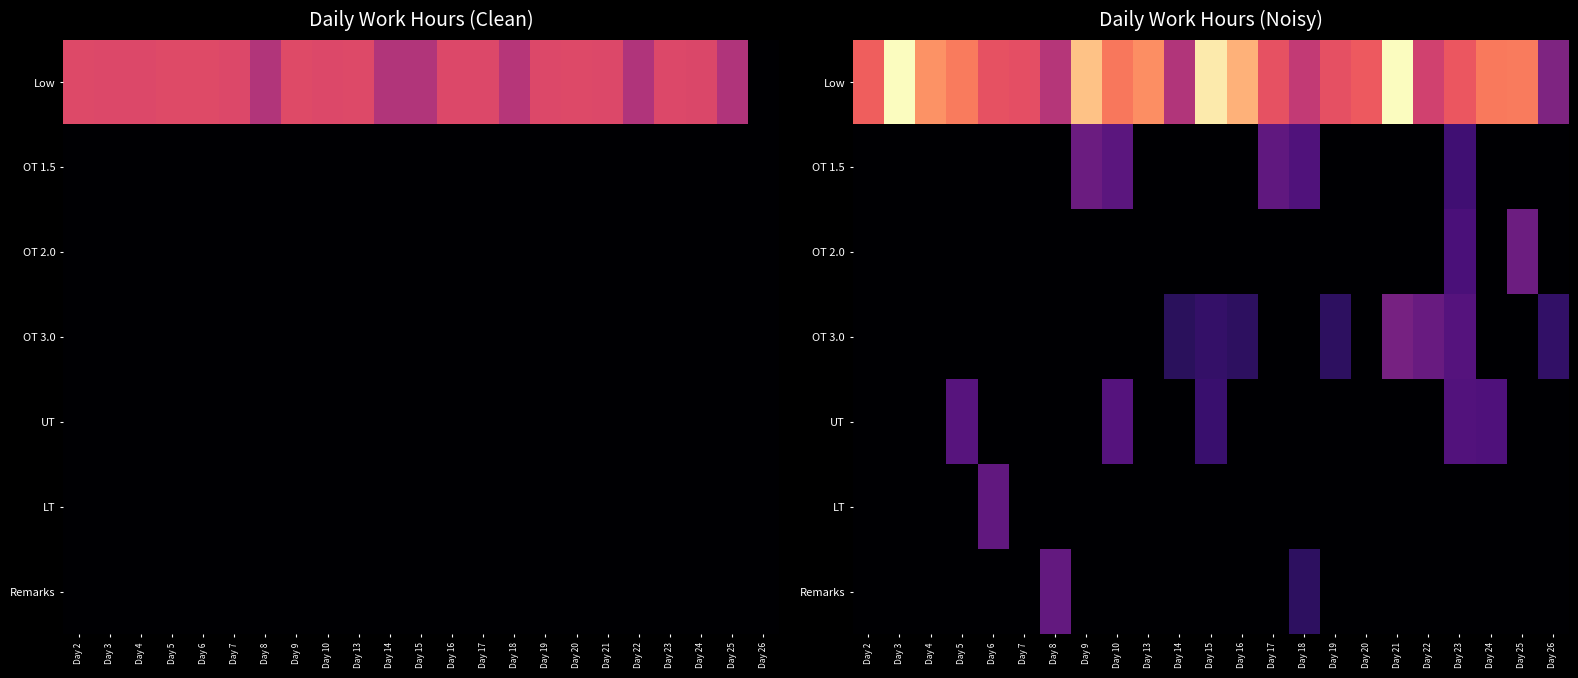

List the labels in order of Low value, smallest first.

Day 26, Day 14, Day 8, Day 18, Day 22, Day 7, Day 19, Day 6, Day 17, Day 23, Day 20, Day 2, Day 10, Day 24, Day 5, Day 25, Day 13, Day 4, Day 16, Day 9, Day 15, Day 3, Day 21